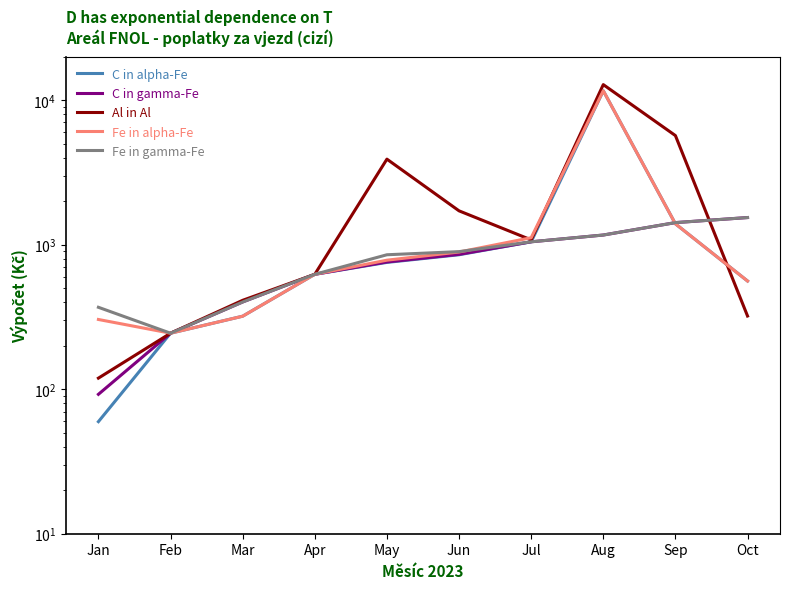

Which category has the lowest value across all series?

Jan